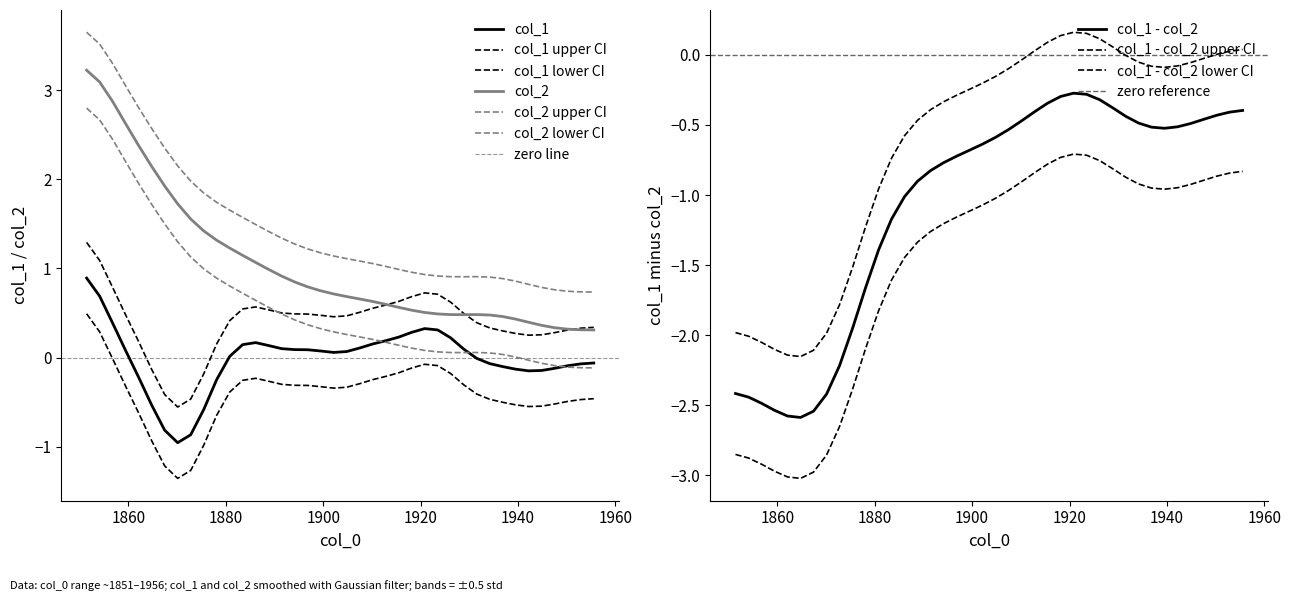

Does the chart display data point markers on the line(s)?

No